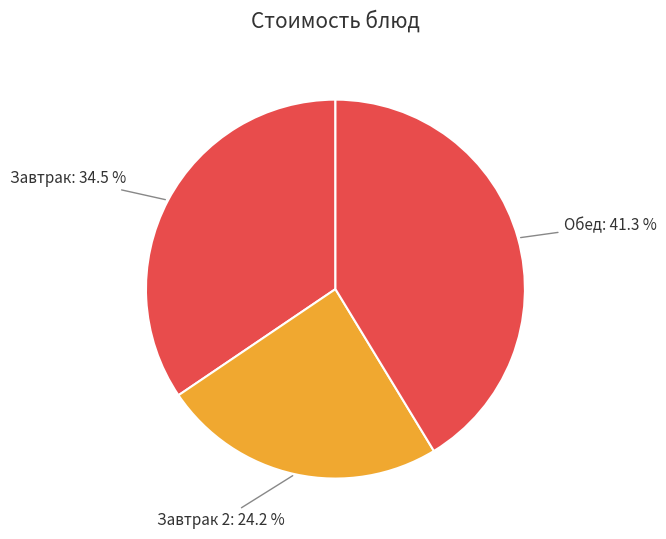

Between Завтрак and Обед, which is larger?

Обед